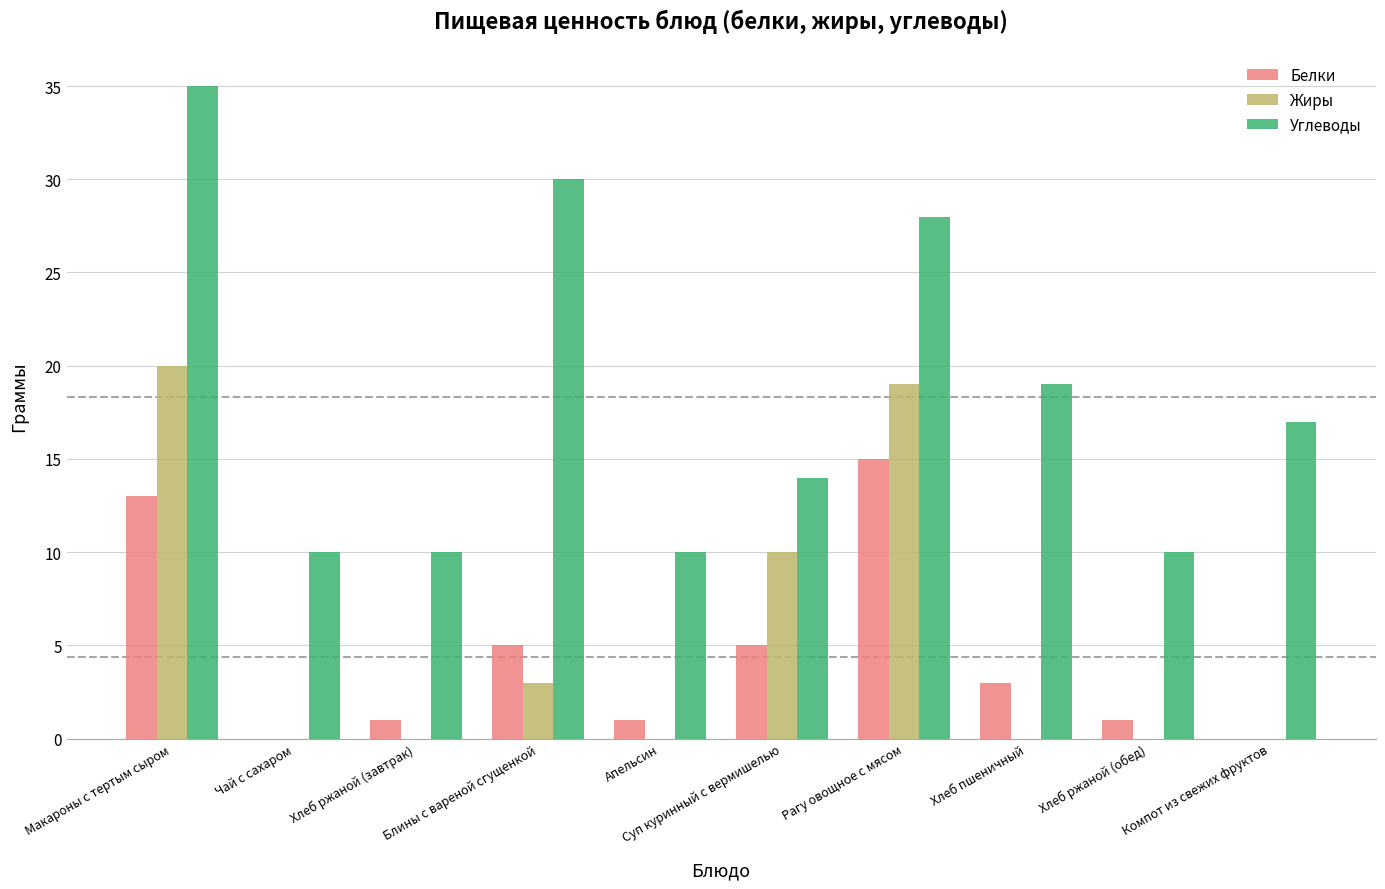

Are the bars horizontal?

No